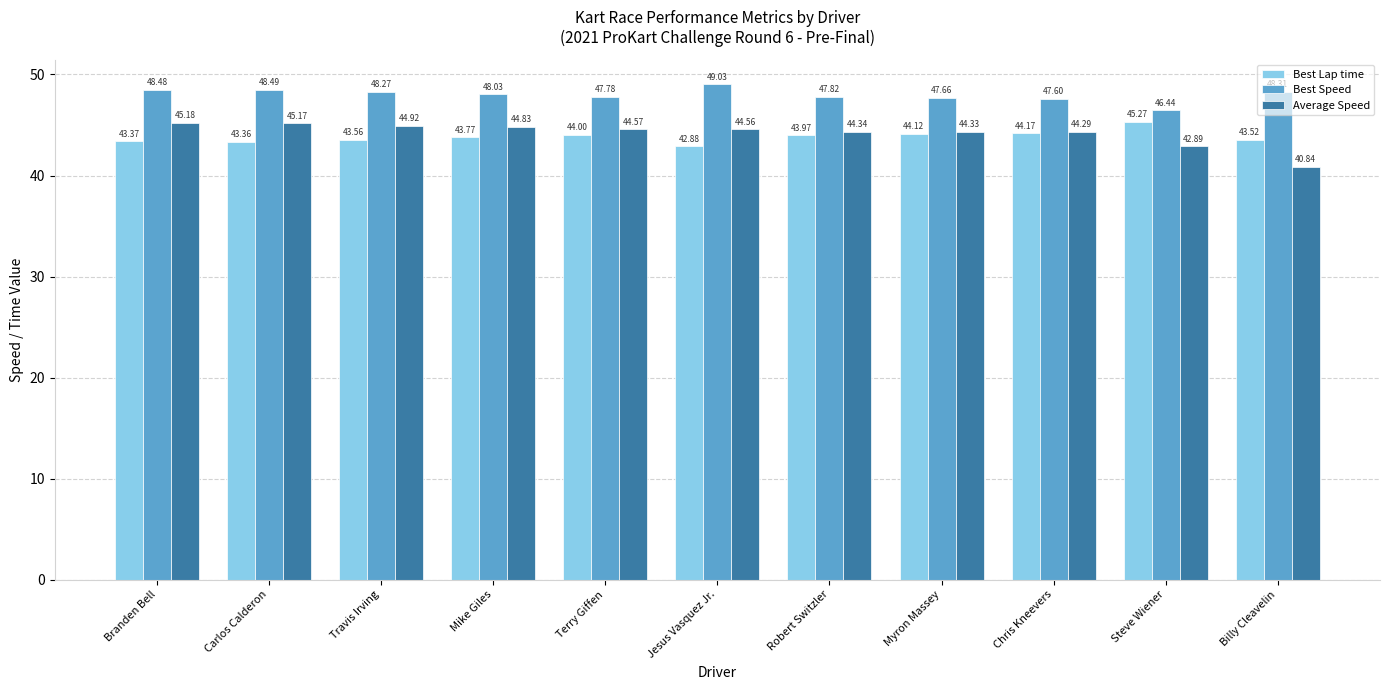

True or false: Best Speed has a value of 29.1 at Steve Wiener.

False